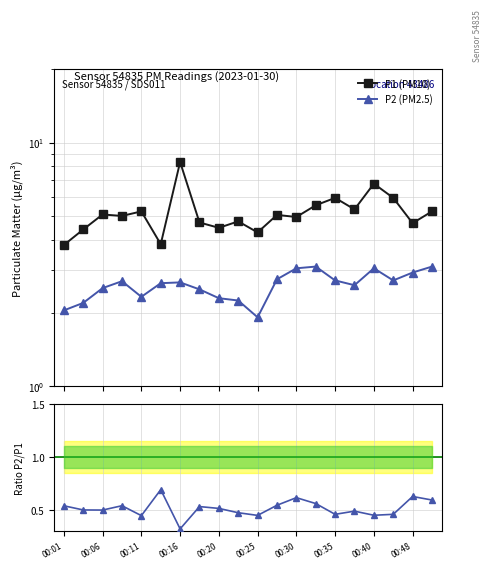

The P2 (PM2.5) series shows 2.1 at 00:40. True or false?

False